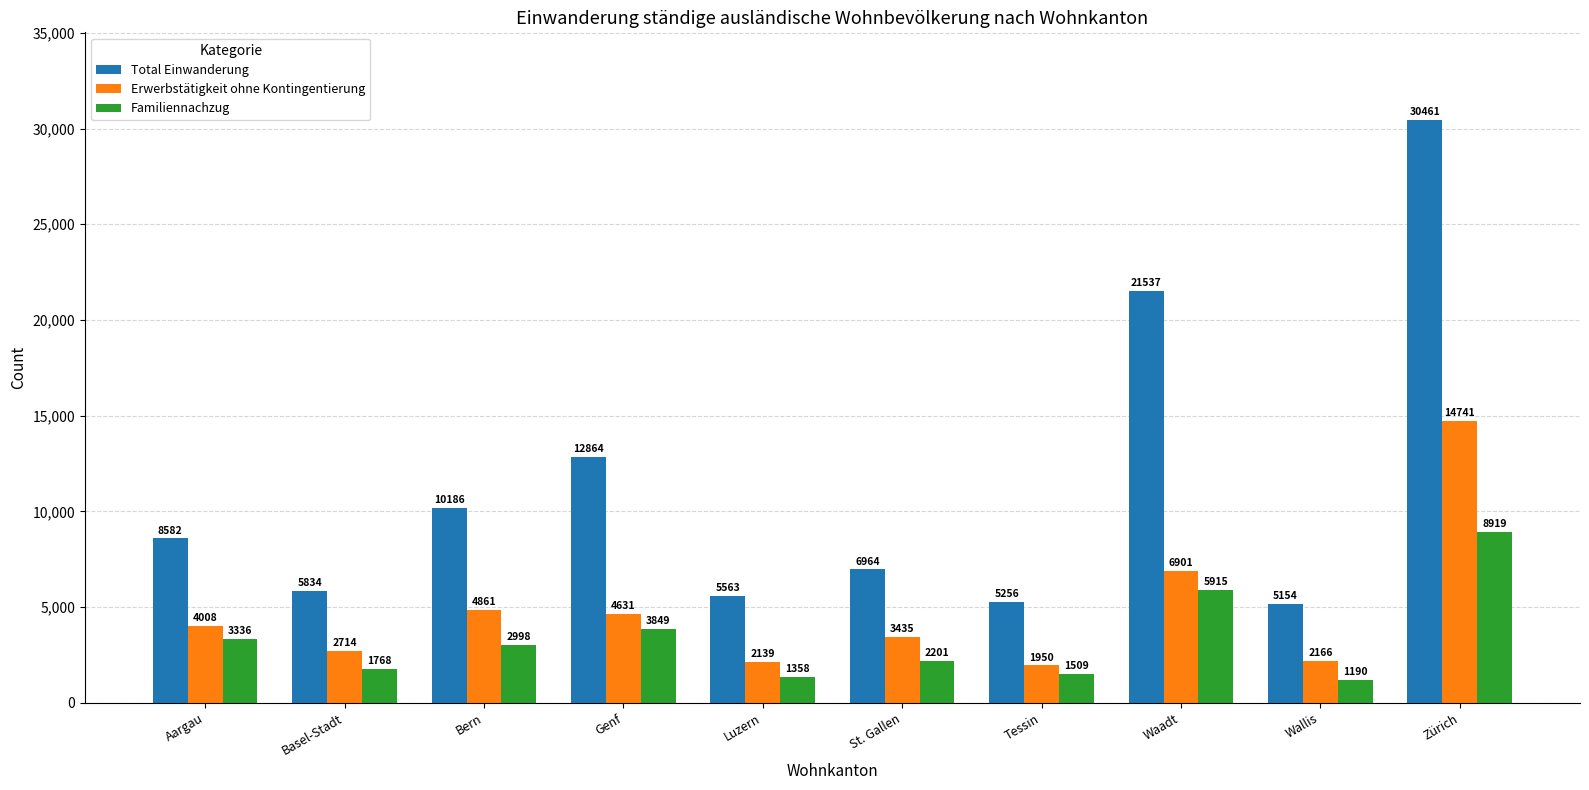

What is the value of the Total Einwanderung bar at the 1st from the left?

8582